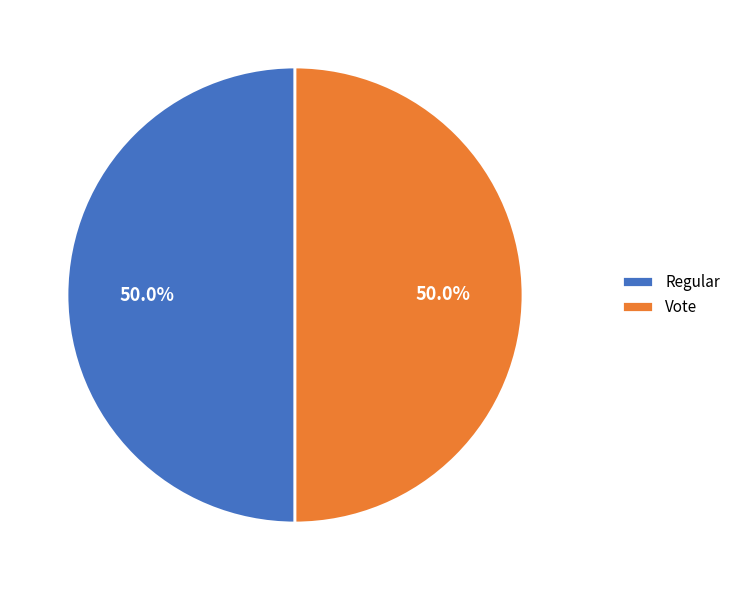

To the nearest percent, what is the combined percentage of Regular and Vote?

100%